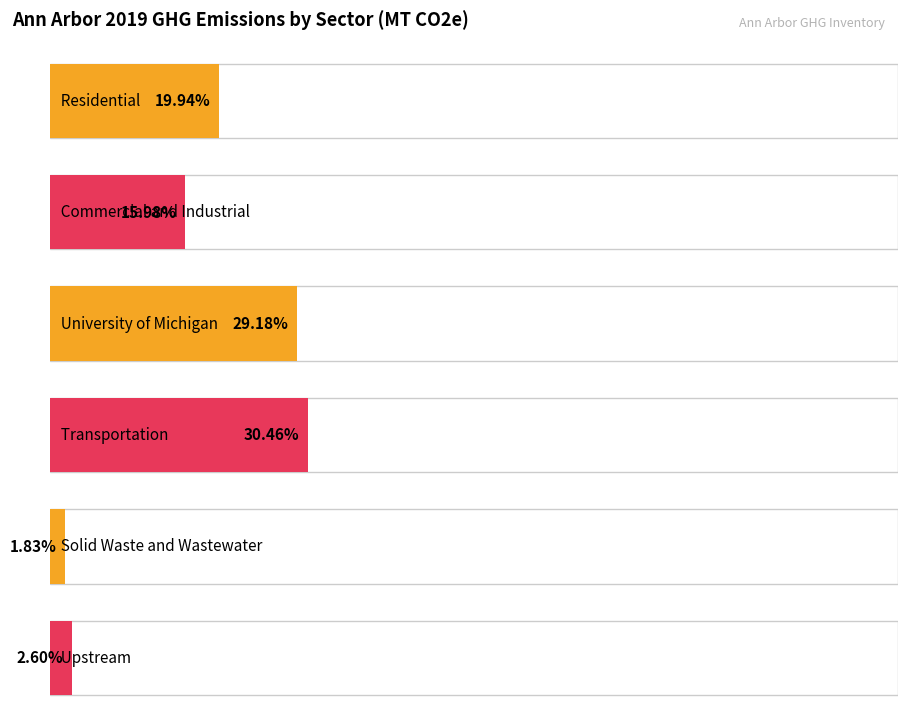

Which has a higher value, Commercial and Industrial or Upstream?

Commercial and Industrial